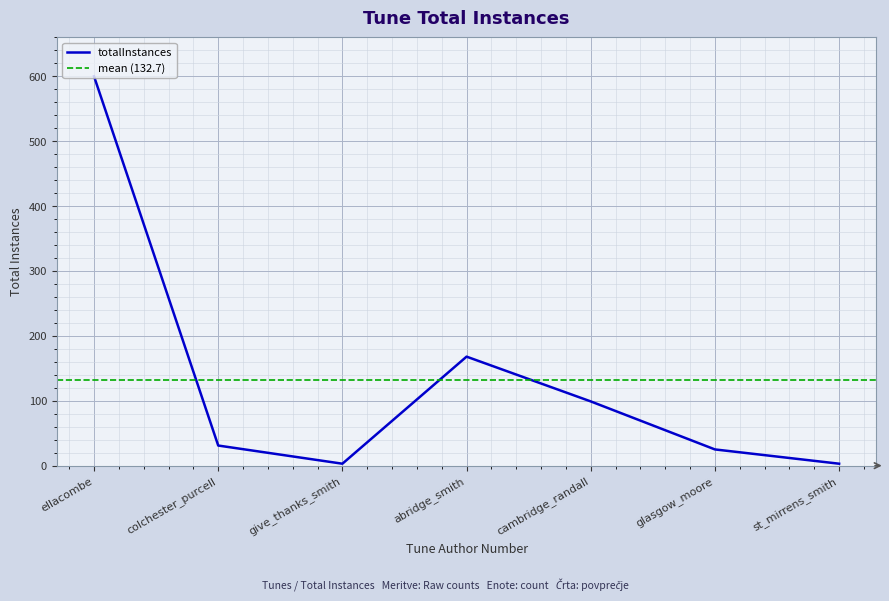

What is the label of the 5th point from the left?

cambridge_randall